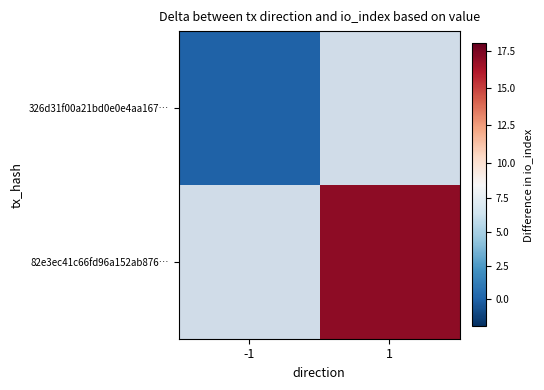

At which label does 82e3ec41c66fd96a152ab876… reach its minimum?

-1